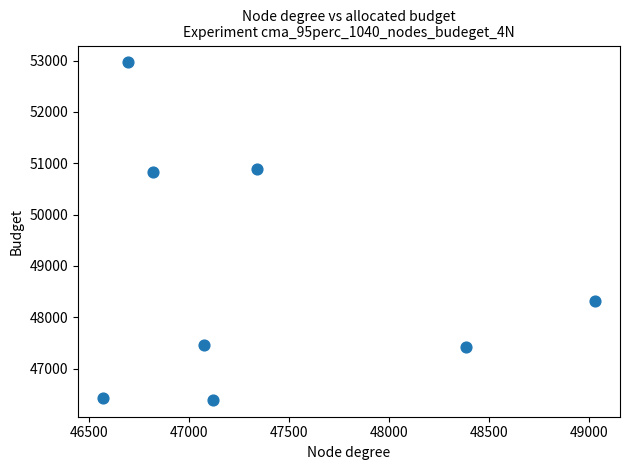

What is the range of Y values (max minus min)?

6573